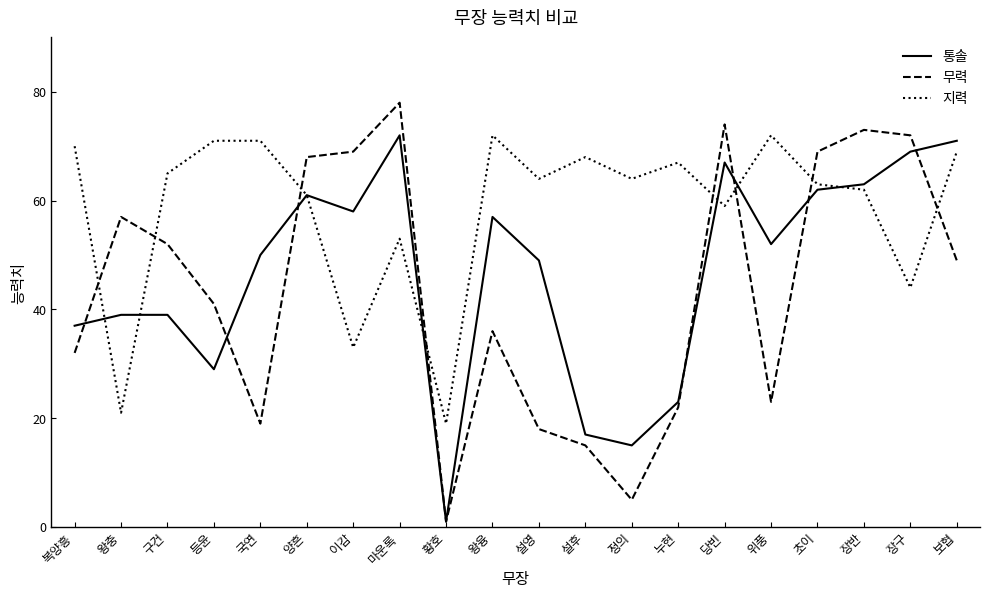

What position from the right is 초이?

4